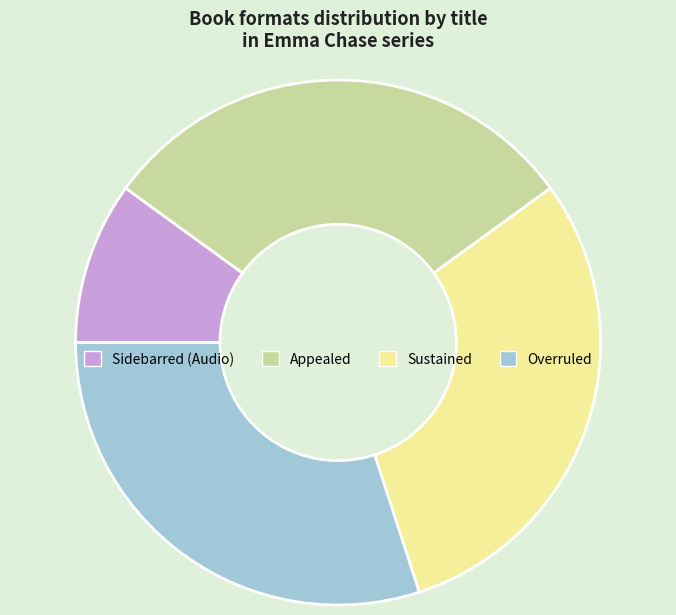

Does Sustained represent more than half of the total?

No